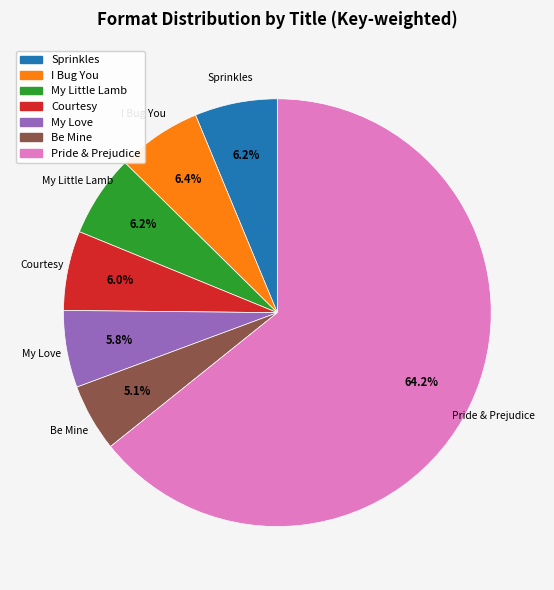

Does any single category account for the majority?

Yes